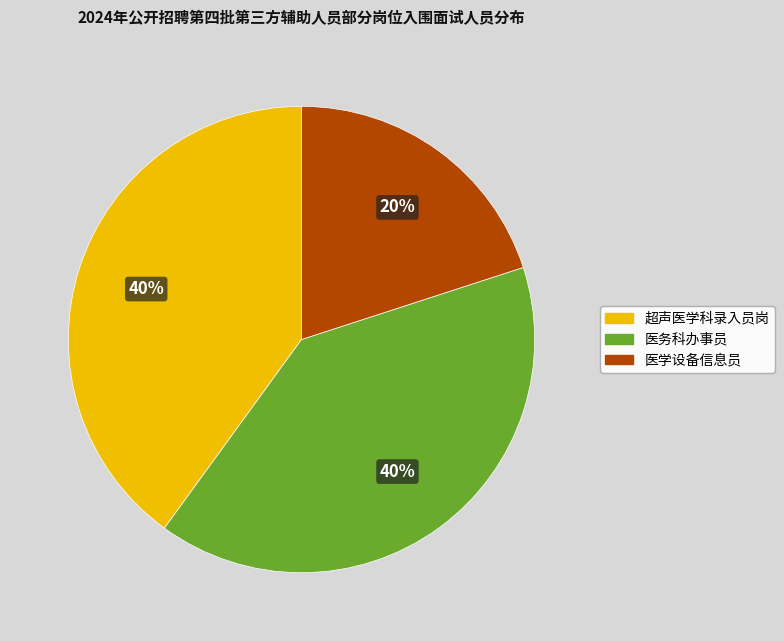

To the nearest percent, what percentage of the pie is 医务科办事员?

40%